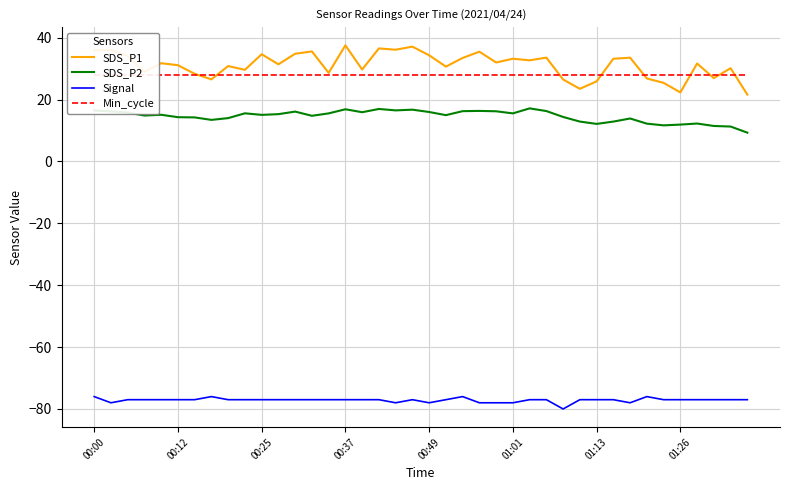

What is the label of the 32nd point from the left?

31